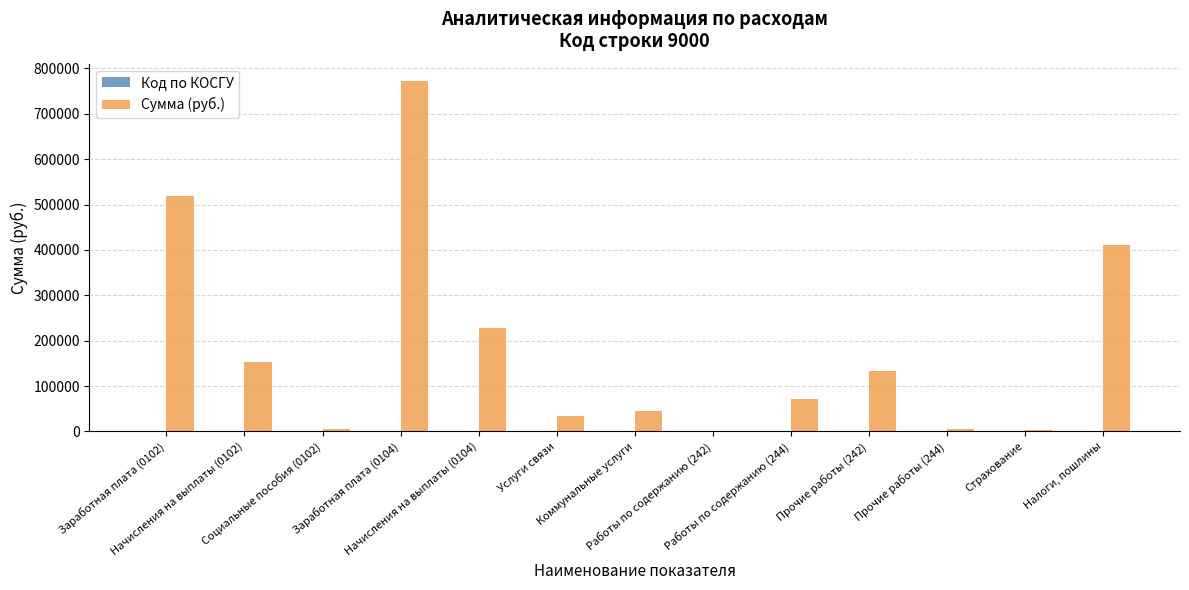

Which series changed the most between Заработная плата (0102) and Заработная плата (0104)?

Сумма (руб.)